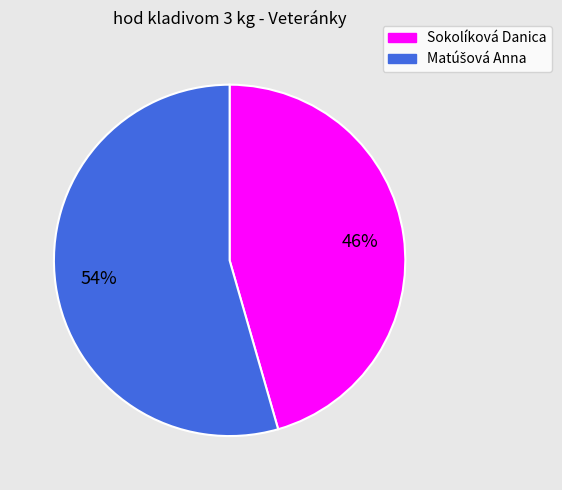

Is it true that Sokolíková Danica is 32% of the pie?

False